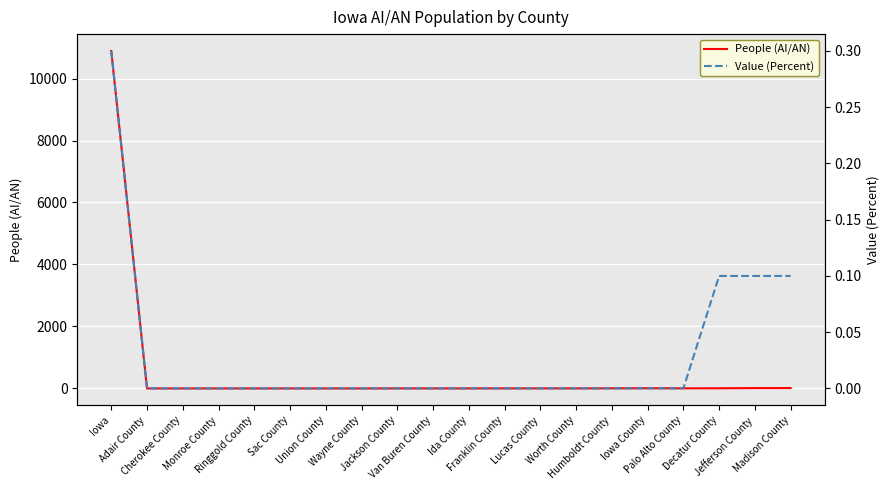

Where is the first local maximum for People (AI/AN)?

Iowa County